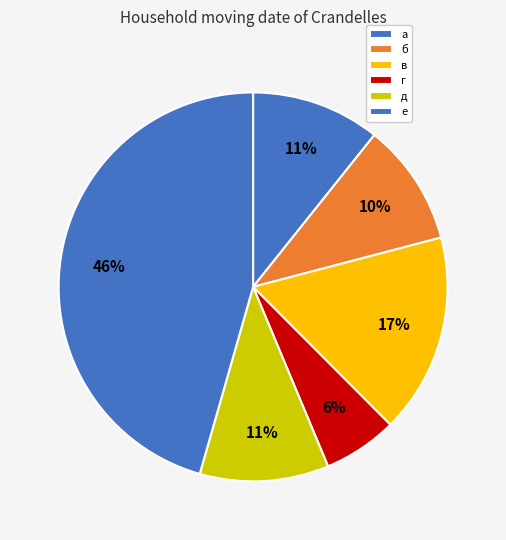

To the nearest percent, what is the difference between the б and а slice percentages?

1%